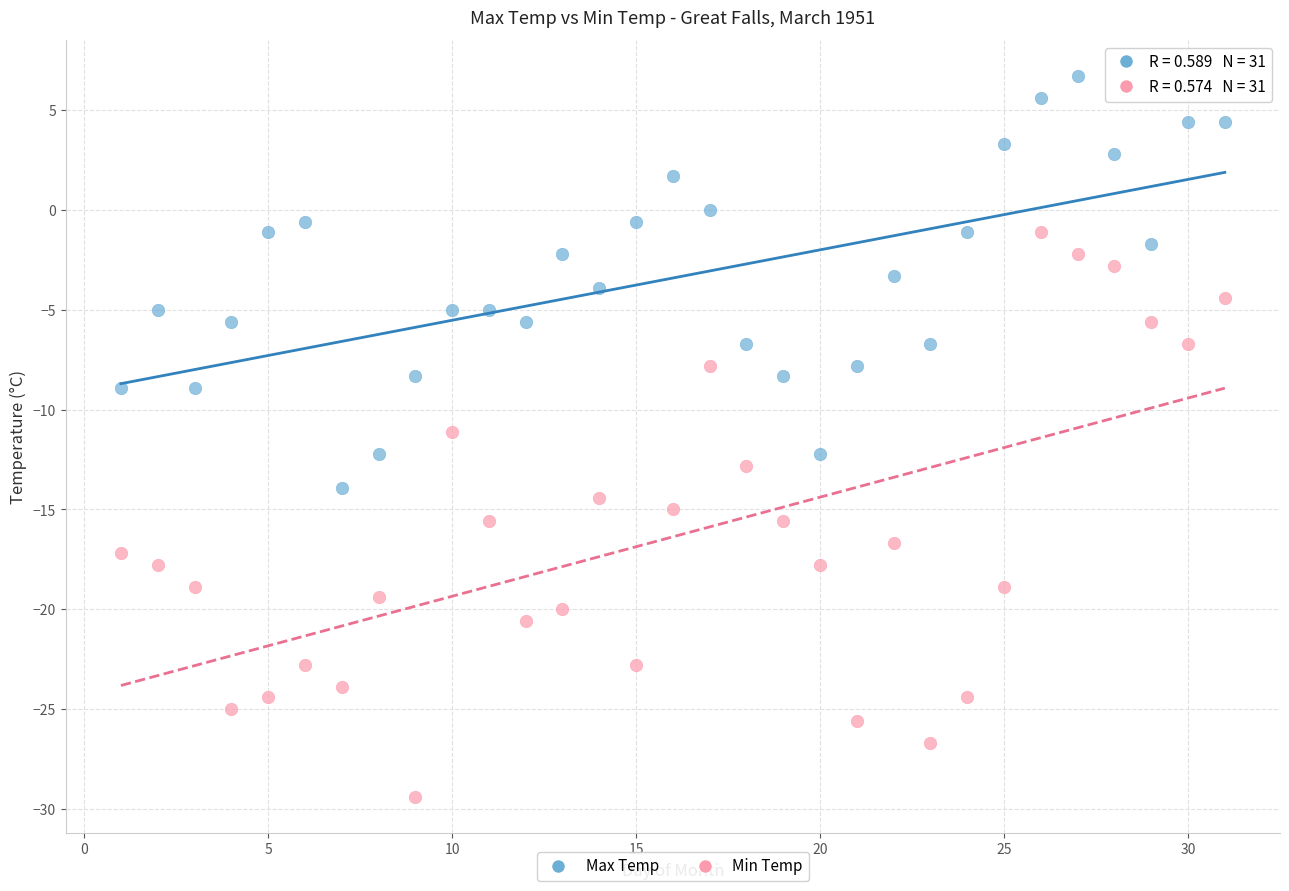

Which series reaches the minimum Y coordinate?

Min Temp